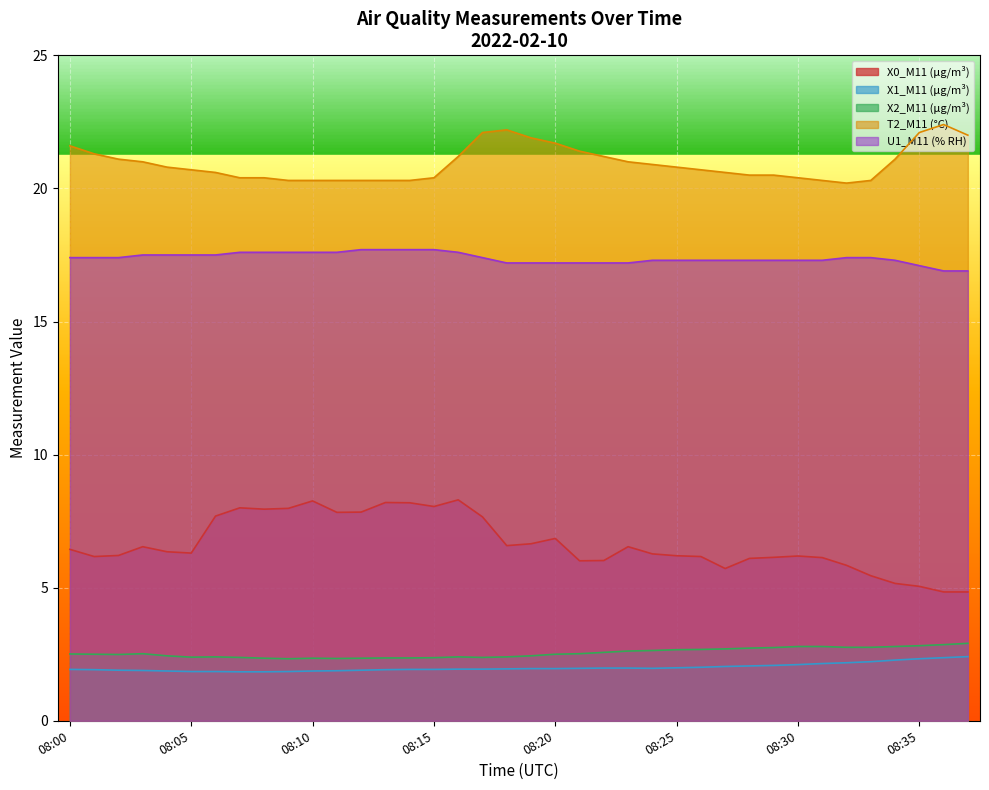

The X1_M11 (μg/m³) series shows 1.9 at 08:18. True or false?

True